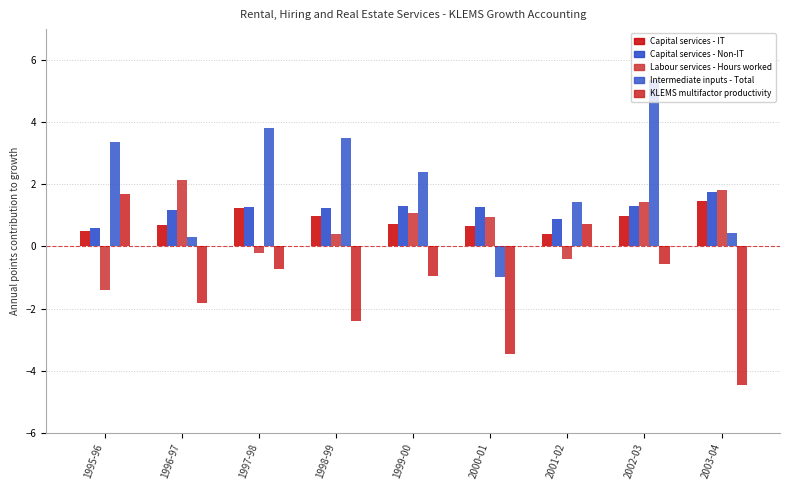

What is the difference between the Capital services - IT values at 2003-04 and 1999-00?

0.7